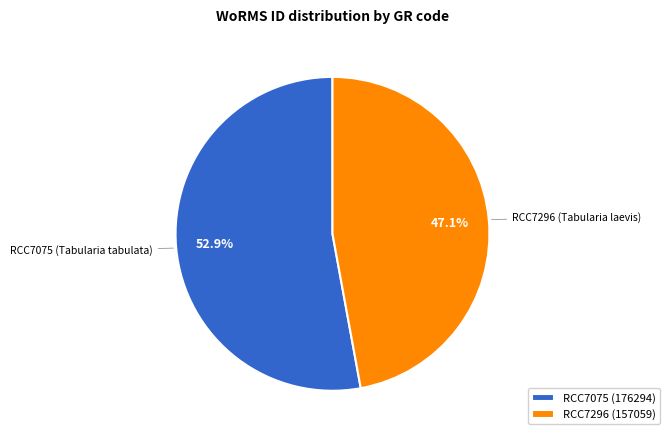

What is the total percentage of RCC7075 (176294) and RCC7296 (157059)?

100.0%